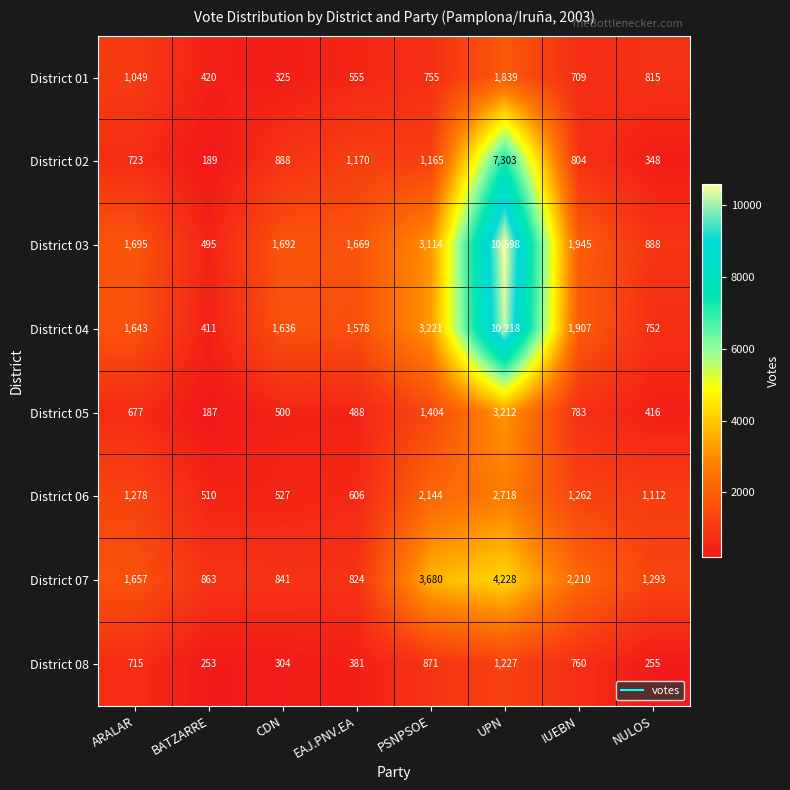

What is the difference between the highest and lowest values at BATZARRE?

676